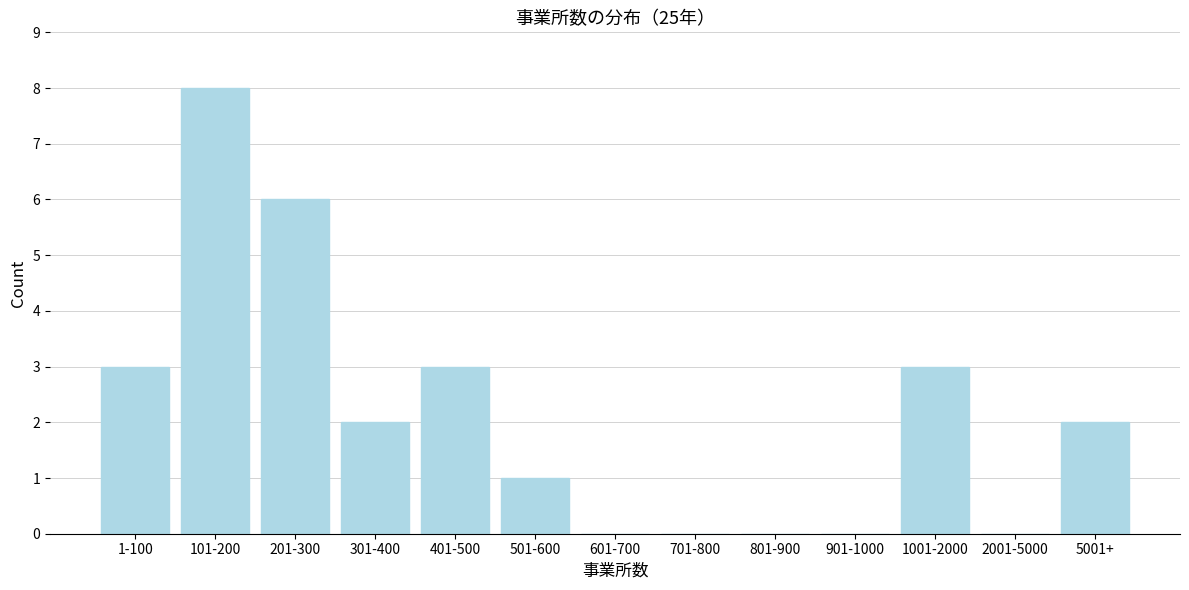

Reading right to left, transcribe all the data shown in this chart.

5001+=2	2001-5000=0	1001-2000=3	901-1000=0	801-900=0	701-800=0	601-700=0	501-600=1	401-500=3	301-400=2	201-300=6	101-200=8	1-100=3